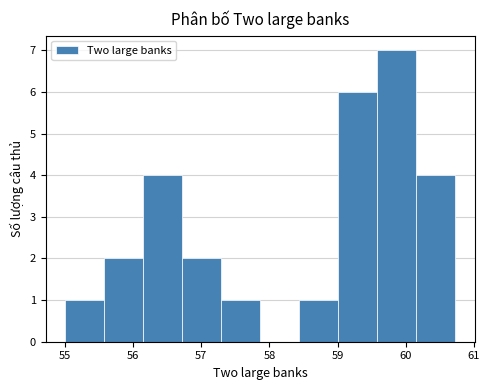

Reading left to right, transcribe this chart: for each bar, give the range it covers on the x-axis and its height. Neither the bar edges nor the heights are printed on the chart, so give them approximately, as read against the axes.

55.0 to 55.6: 1
55.6 to 56.1: 2
56.1 to 56.7: 4
56.7 to 57.3: 2
57.3 to 57.9: 1
57.9 to 58.4: 0
58.4 to 59.0: 1
59.0 to 59.6: 6
59.6 to 60.2: 7
60.2 to 60.7: 4